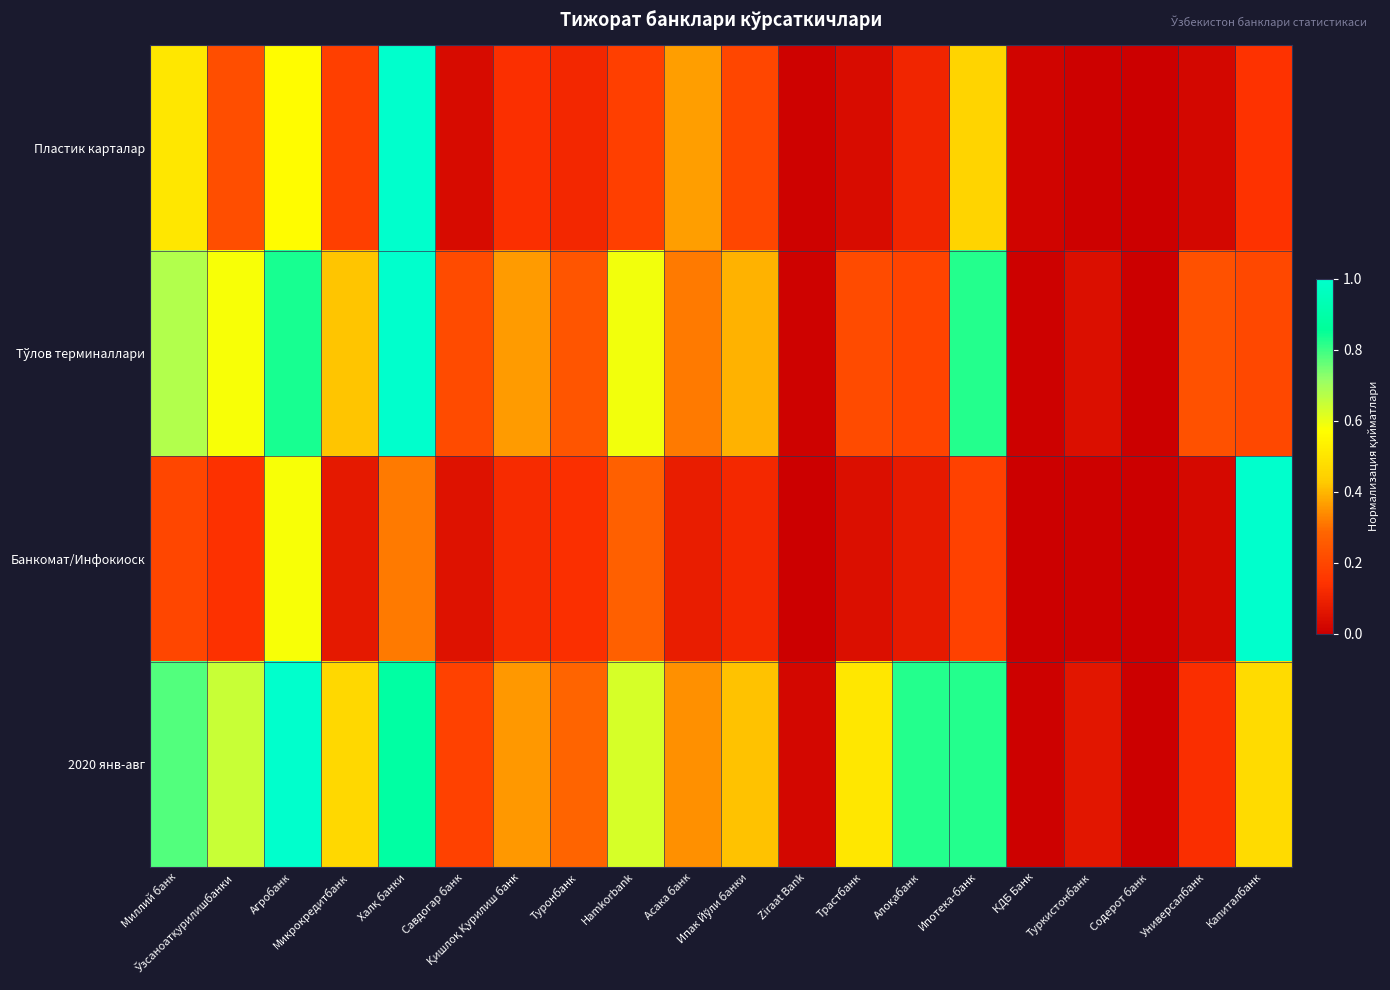

List the series in order of their overall mean, highest first.

2020 янв-авг, Тўлов терминаллари, Пластик карталар, Банкомат/Инфокиоск